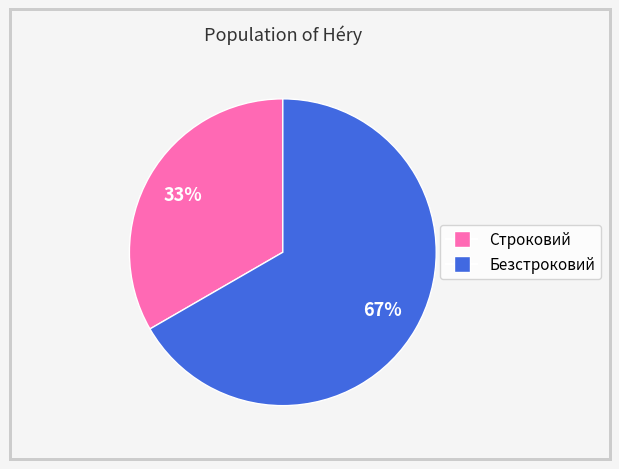

How many slices are in this pie chart?

2